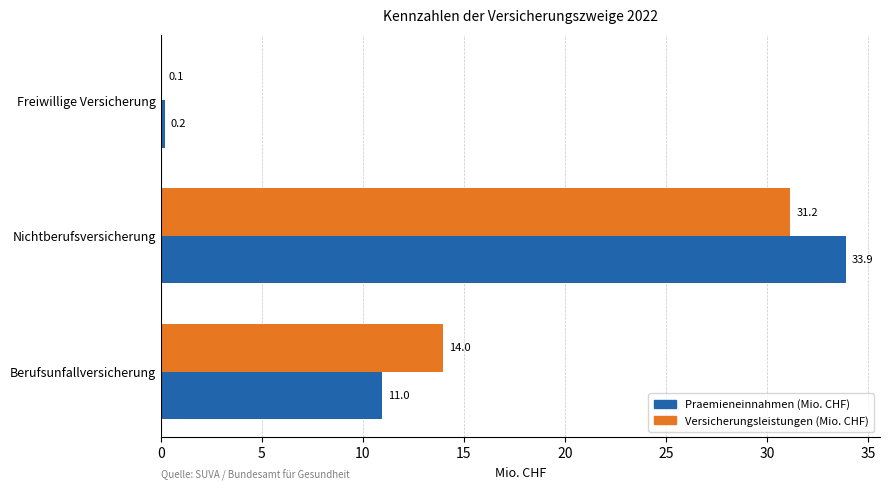

Is it true that Praemieneinnahmen (Mio. CHF) equals 17.6 at Berufsunfallversicherung?

False